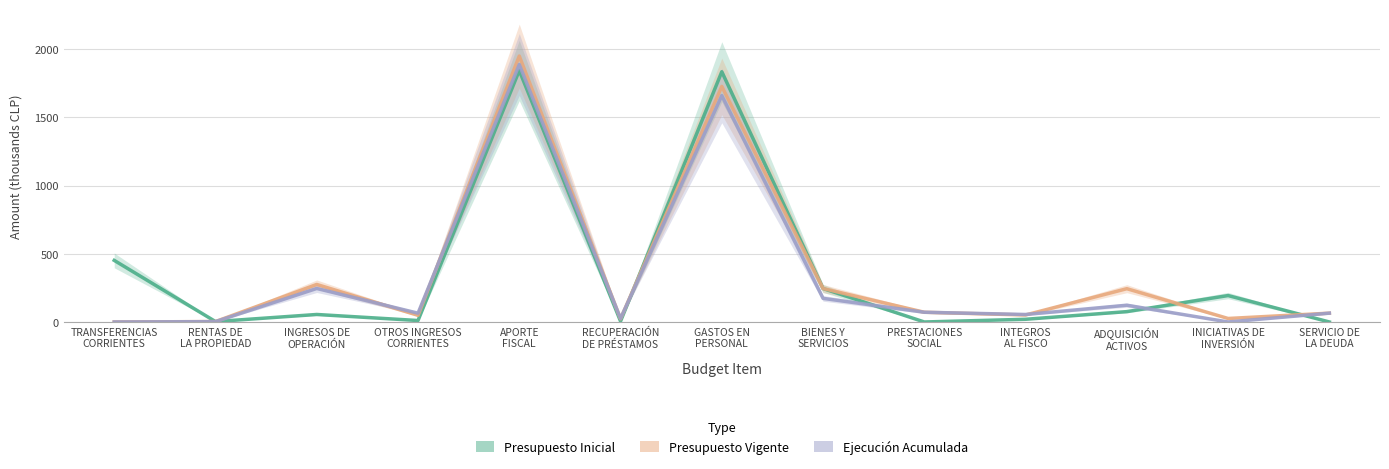

What are all the series names shown in the legend?

Presupuesto Inicial, Presupuesto Vigente, Ejecución Acumulada